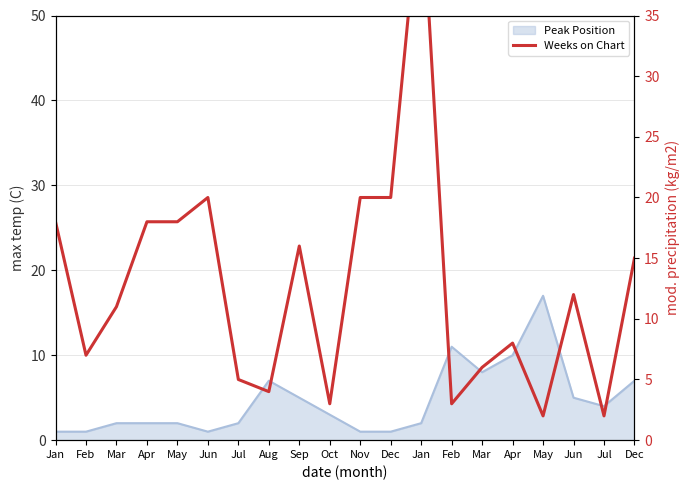

Reading left to right, list all the values displayed in this chart.

Jan=18	Feb=7	Mar=11	Apr=18	May=18	Jun=20	Jul=5	Aug=4	Sep=16	Oct=3	Nov=20	Dec=20	Jan=46	Feb=3	Mar=6	Apr=8	May=2	Jun=12	Jul=2	Dec=15